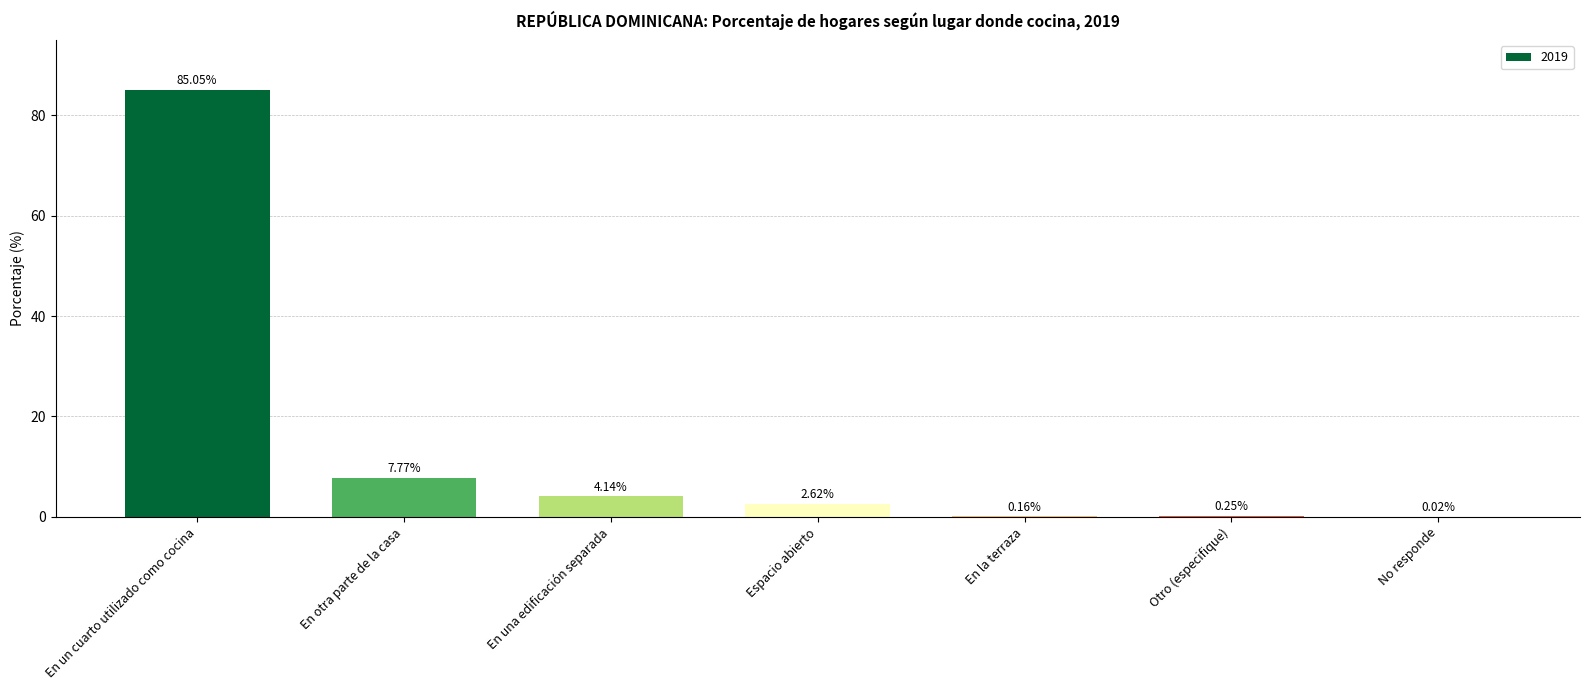

Which label corresponds to the largest value in the chart?

En un cuarto utilizado como cocina